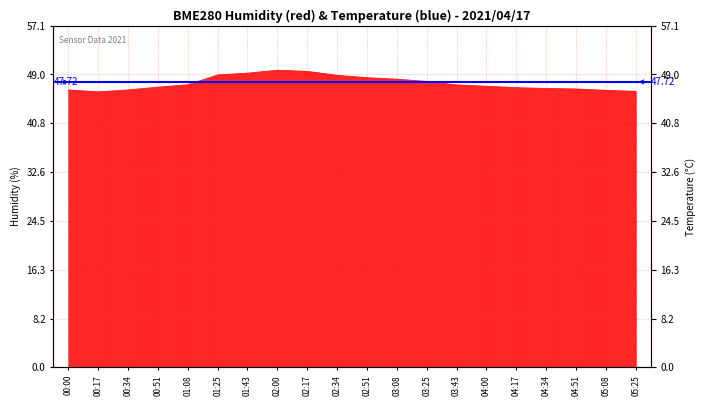

What is the label of the 19th point from the right?

00:17